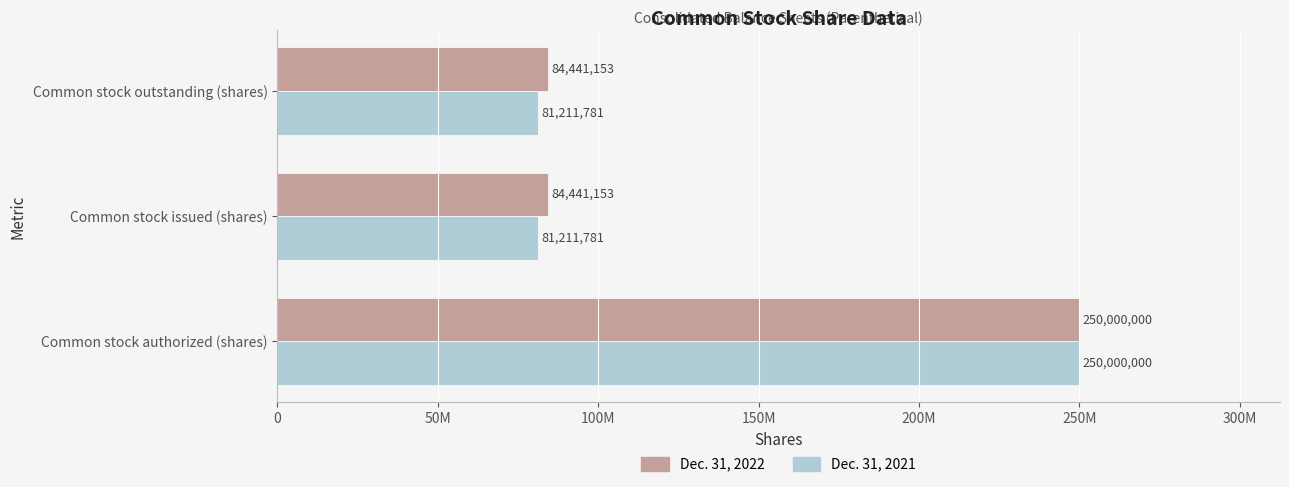

Which series has the widest spread of values?

Dec. 31, 2021